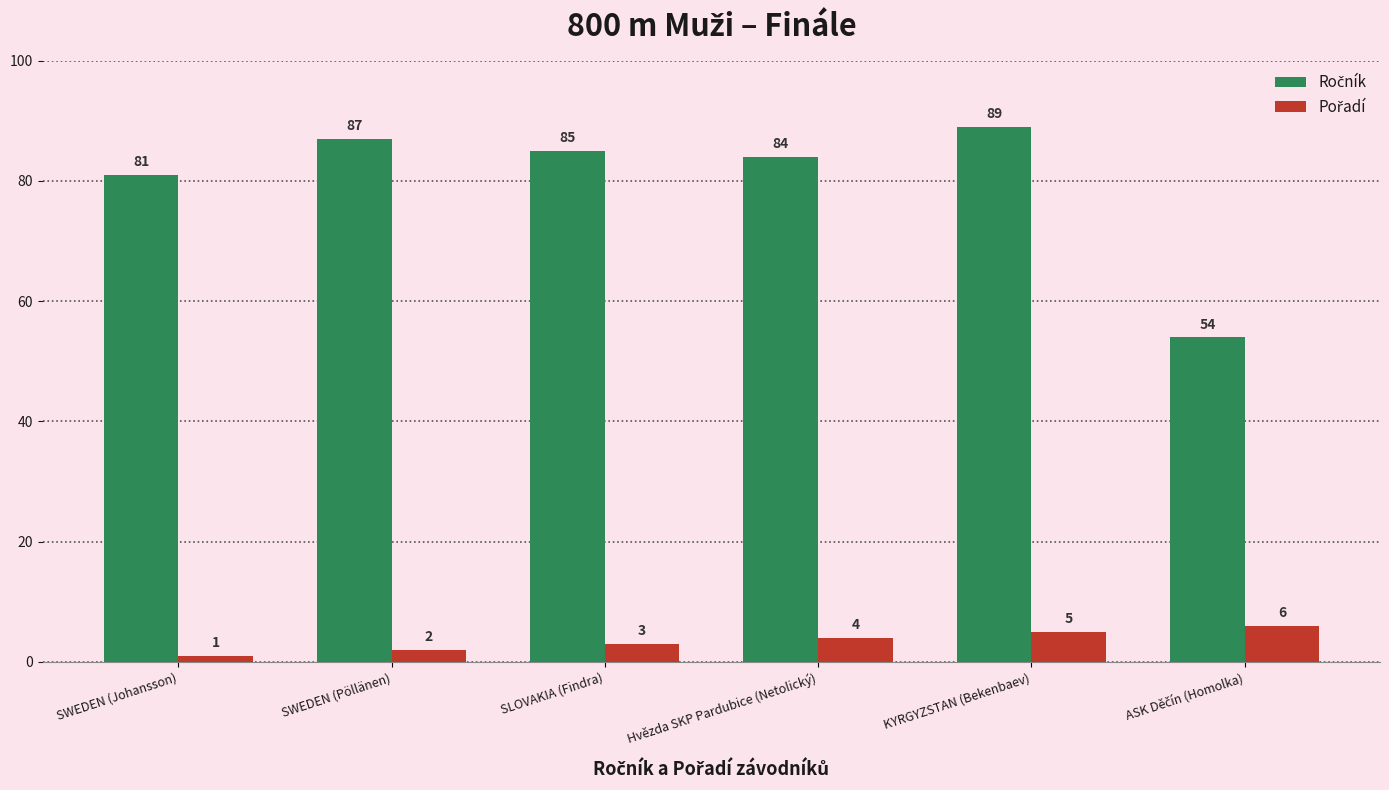

Which category has the highest value across all series?

KYRGYZSTAN (Bekenbaev)